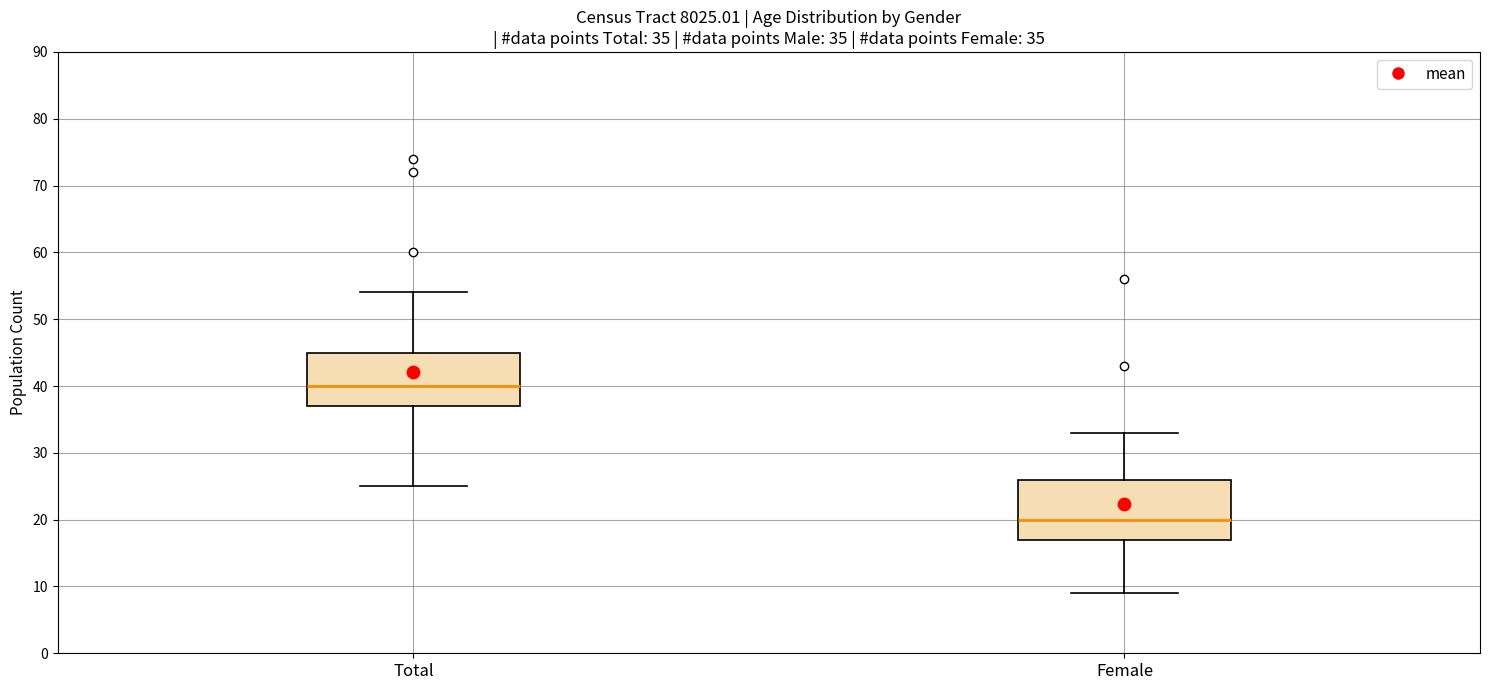

Which box has the highest median line?

Total